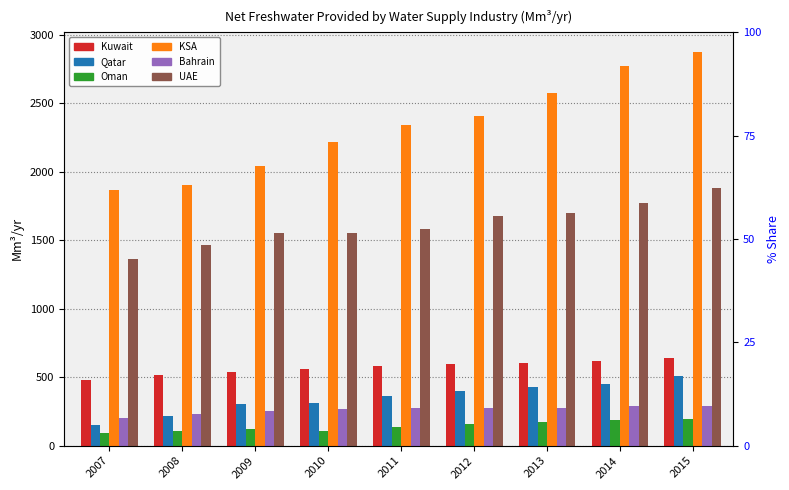

What are all the series names shown in the legend?

Kuwait, Qatar, Oman, KSA, Bahrain, UAE